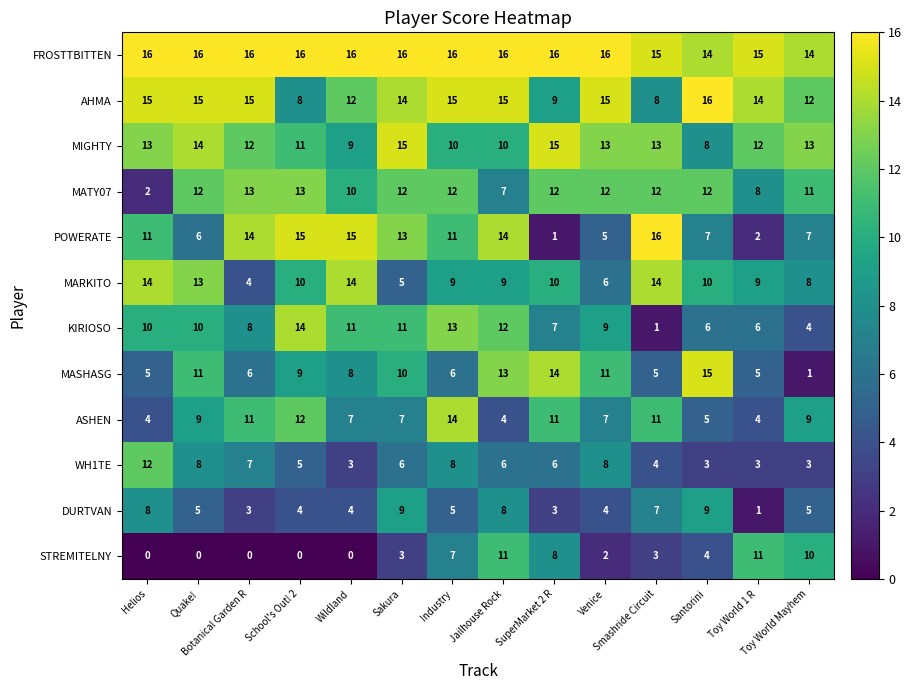

What is the minimum value for WH1TE?

3